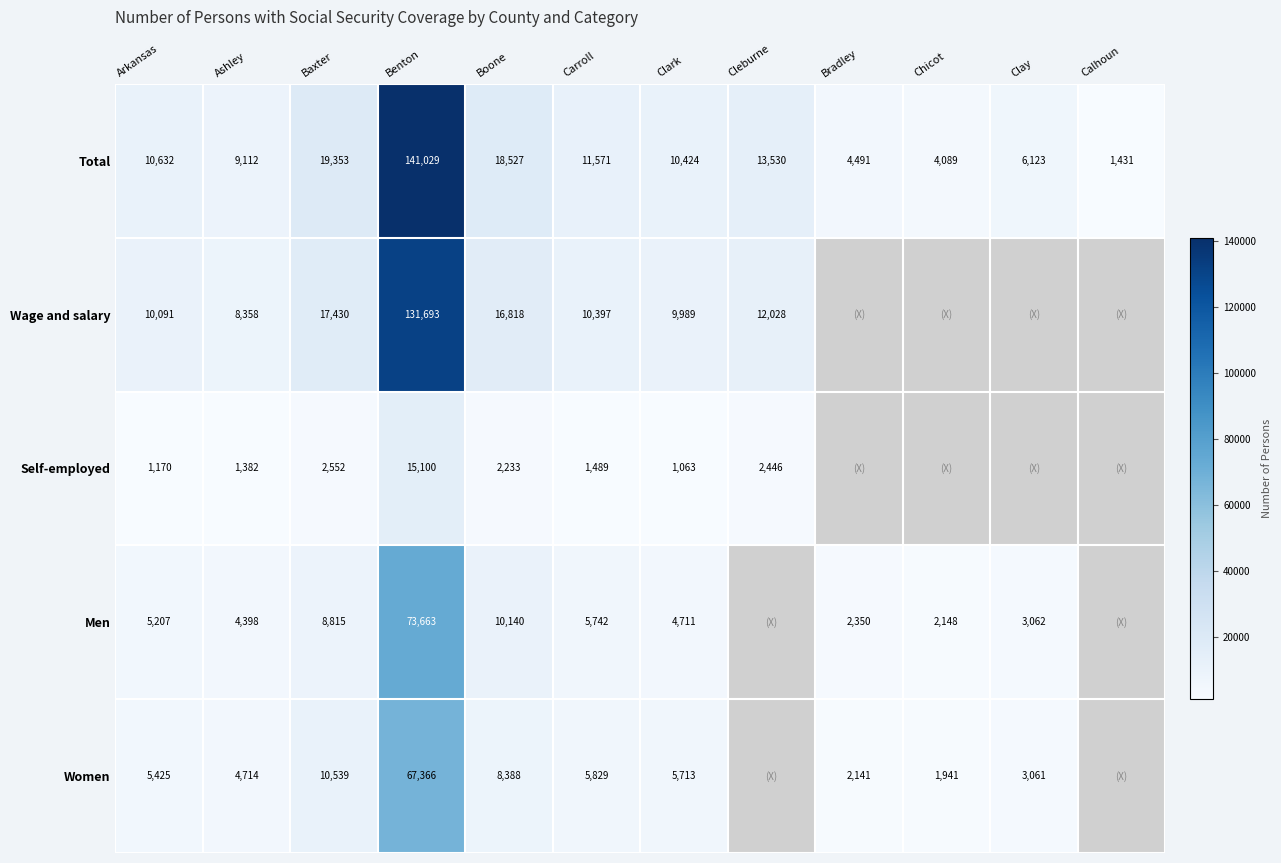

What is the maximum value for Total?

141029